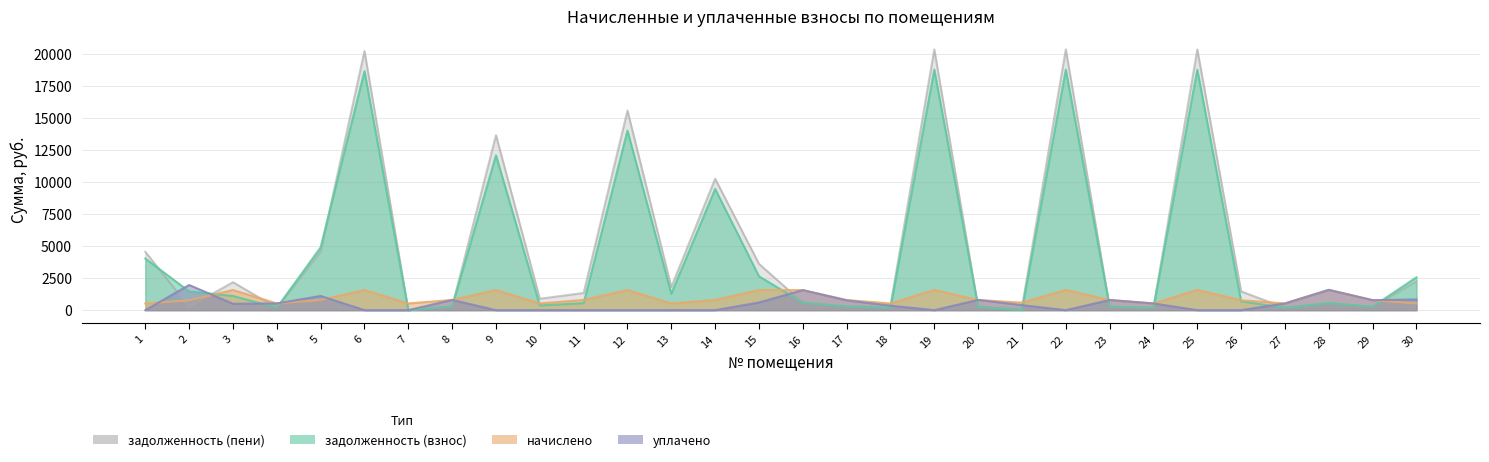

The value of уплачено at 17 is 205.8. True or false?

False